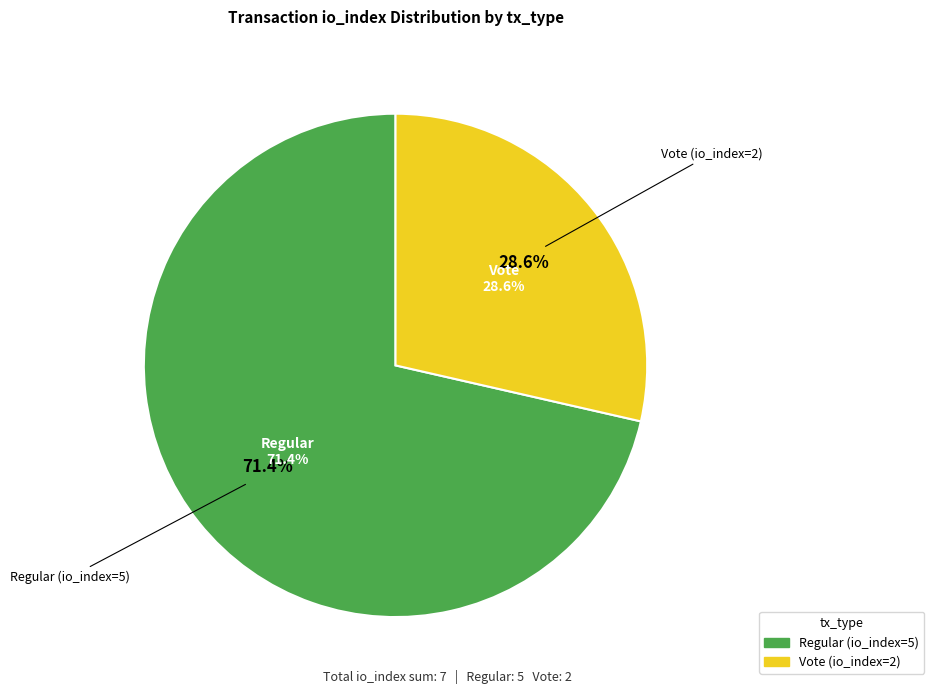

What is the ratio of the value at Vote (io_index=2) to the value at Regular (io_index=5)?

0.4